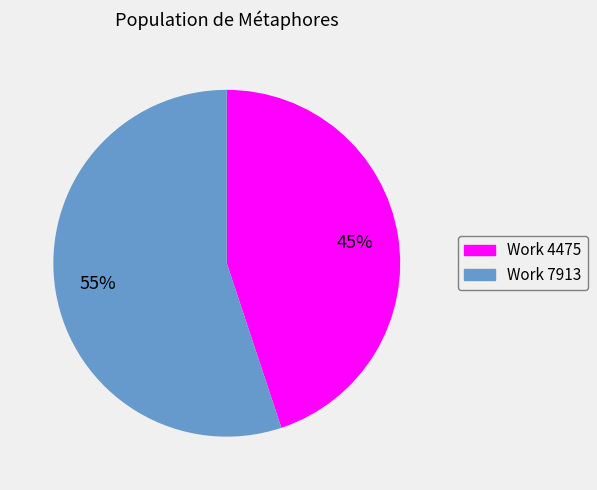

Is there a majority slice in this chart?

Yes